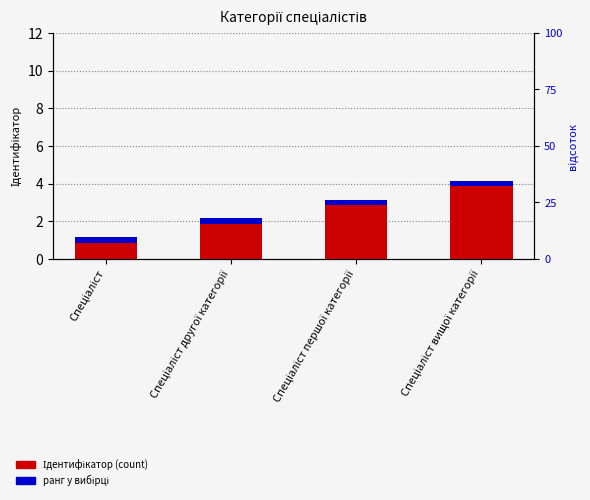

Reading right to left, extract all data points from this chart.

4	3	2	1